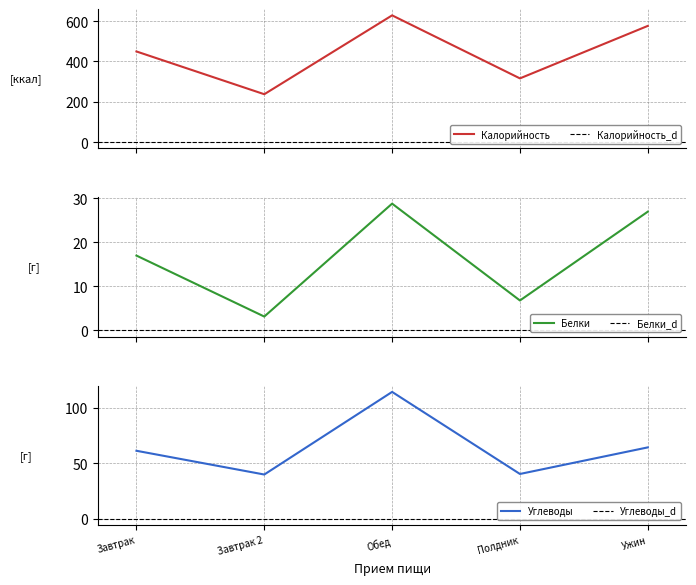

Where is Углеводы nearest to the value 77?

Ужин